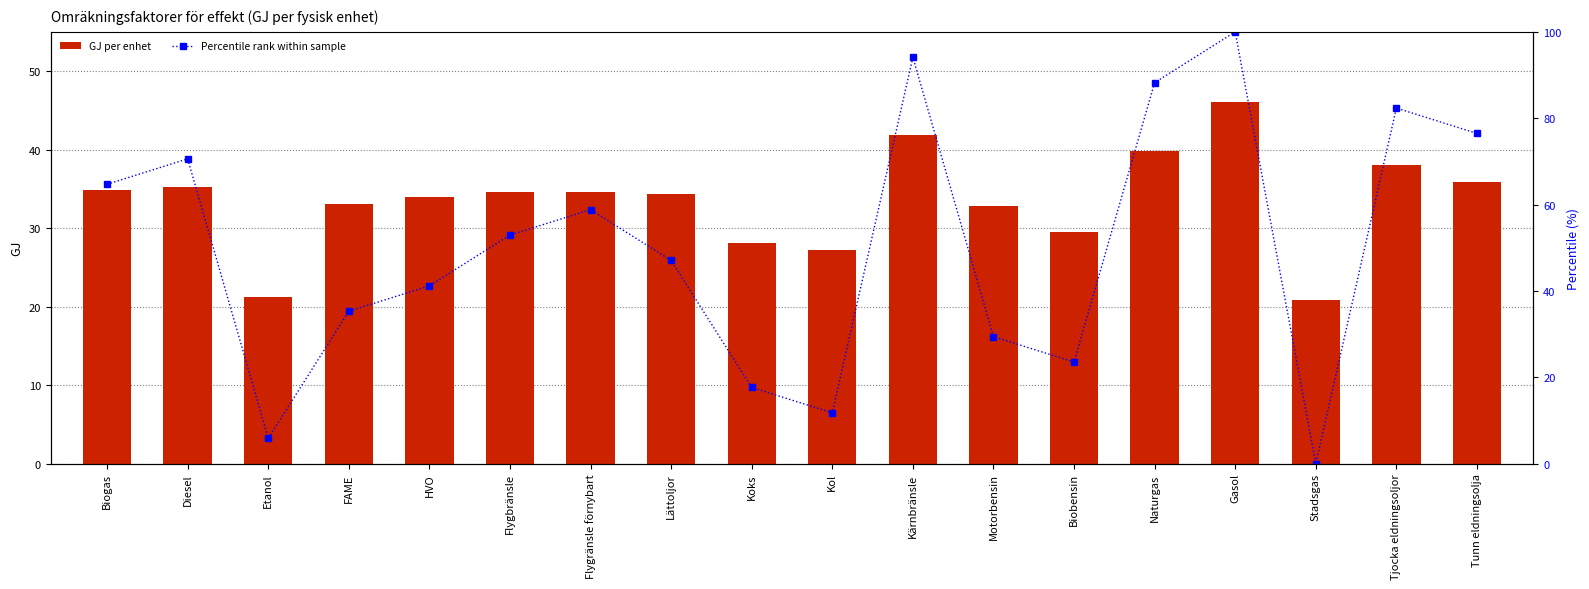

Is it true that Percentile rank within sample equals 9.3 at Motorbensin?

False